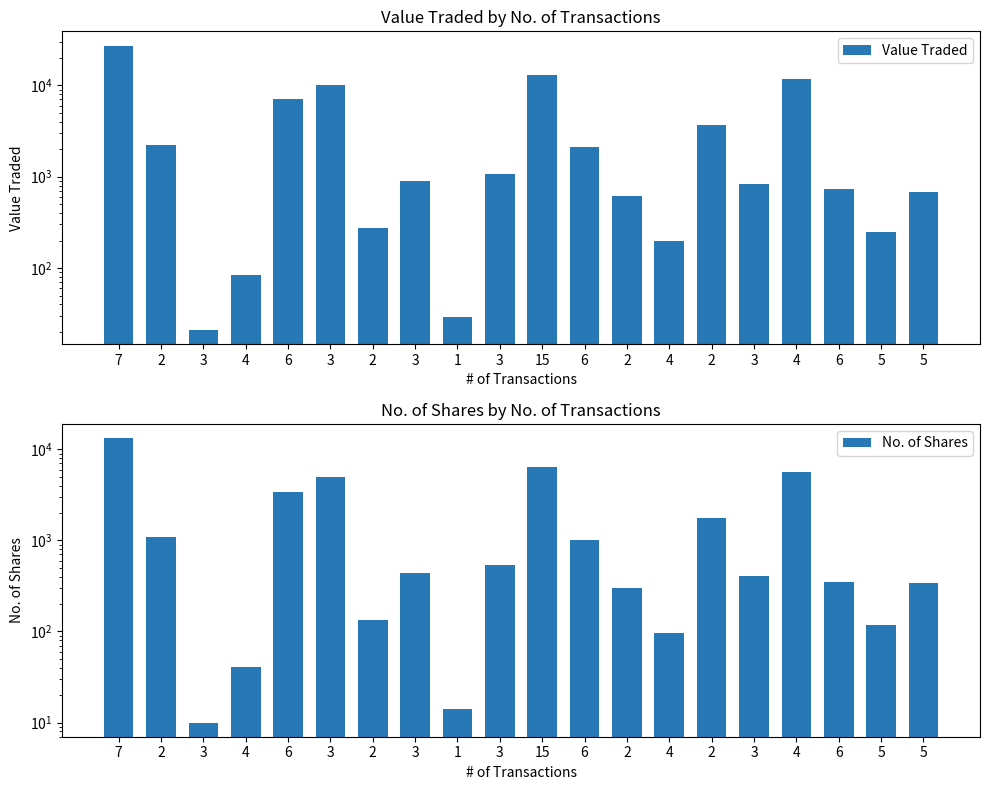

Which series changed the most between 3 and 4?

Value Traded